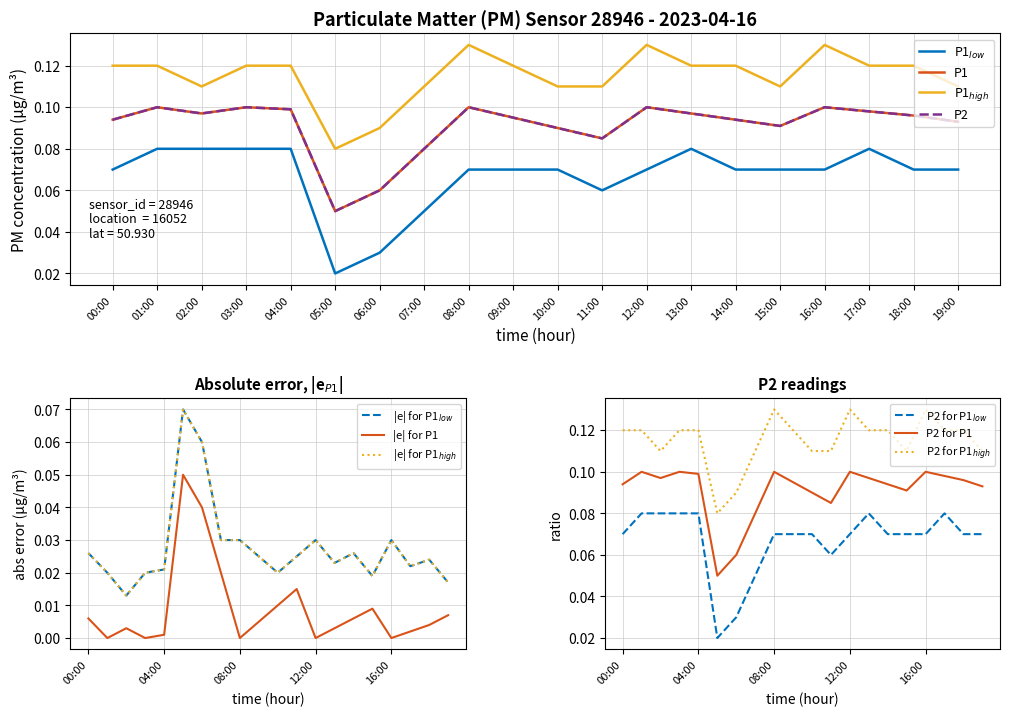

Count the number of categories in the chart.

20